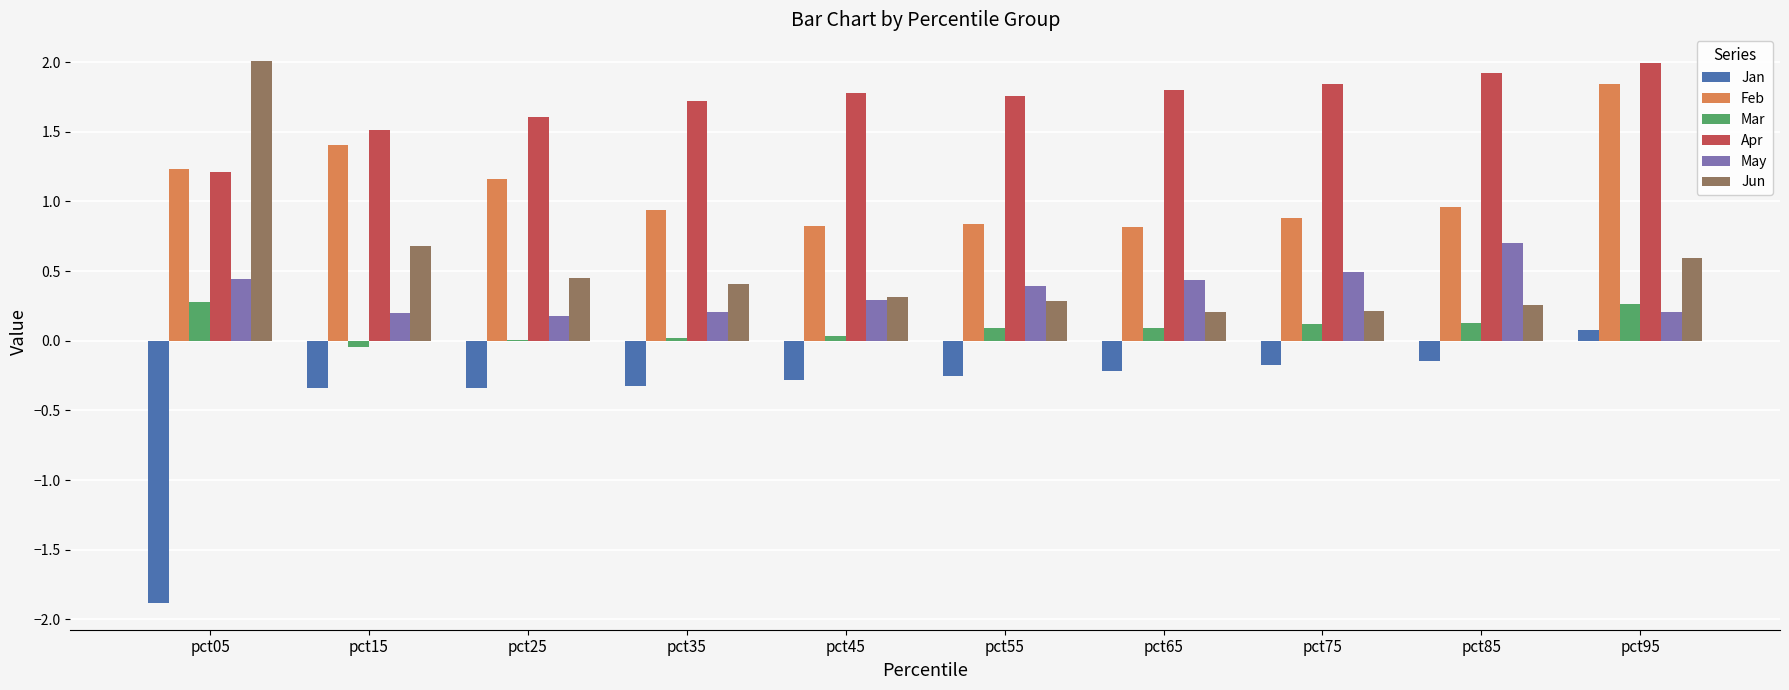

How many groups of bars are there?

10